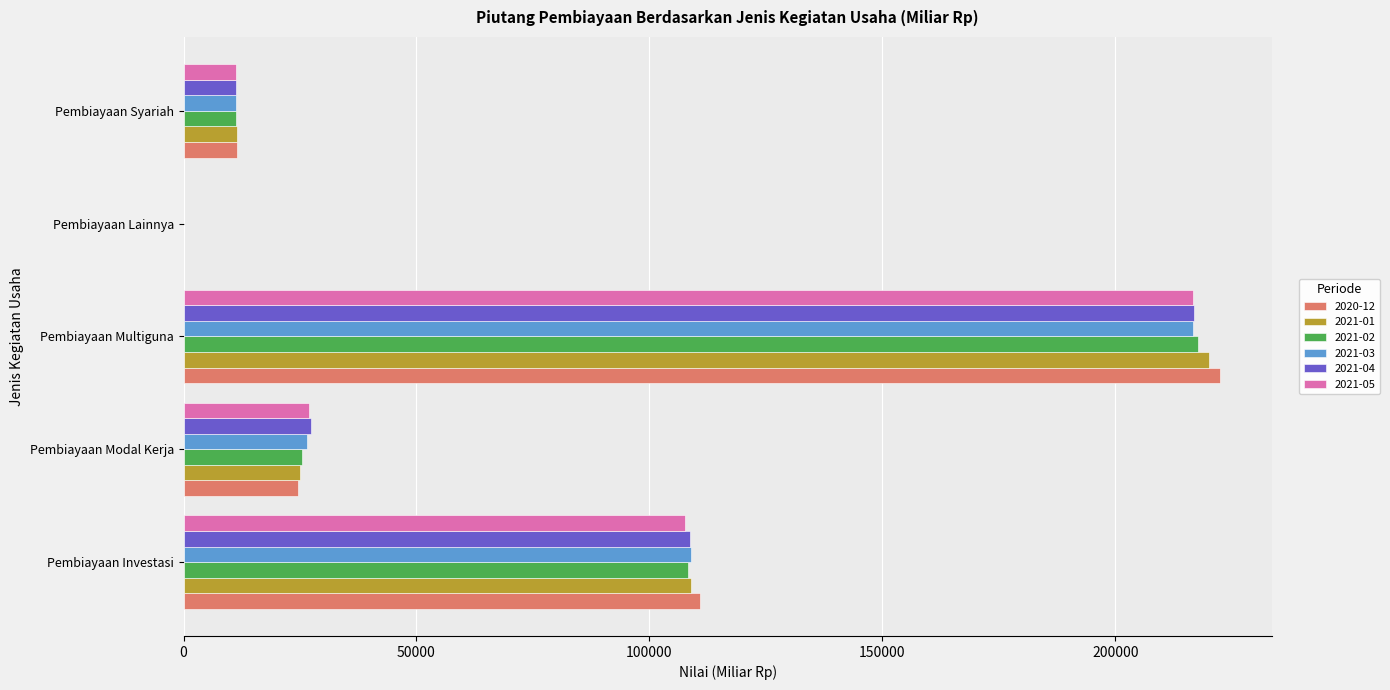

What is the maximum value for 2021-03?

216775.8